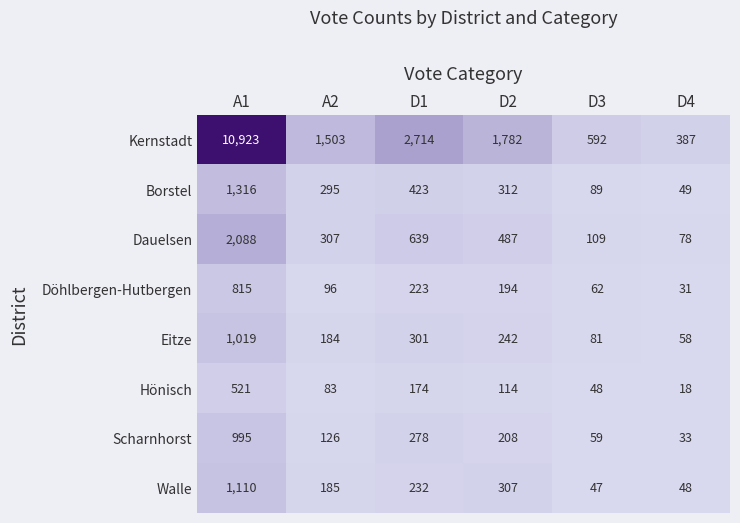

List the series in order of their peak value, lowest first.

Hönisch, Döhlbergen-Hutbergen, Scharnhorst, Eitze, Walle, Borstel, Dauelsen, Kernstadt